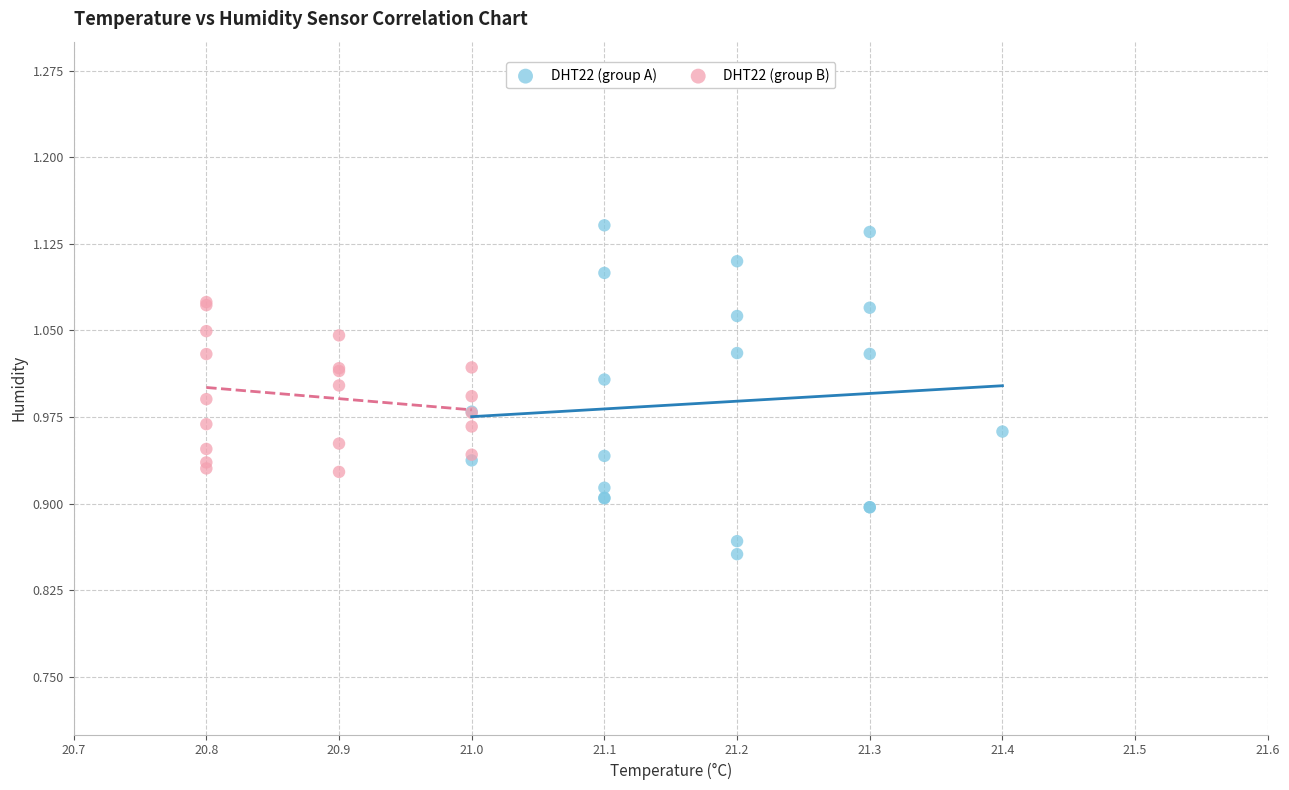

Which series contains the lowest Y value?

DHT22 (group A)